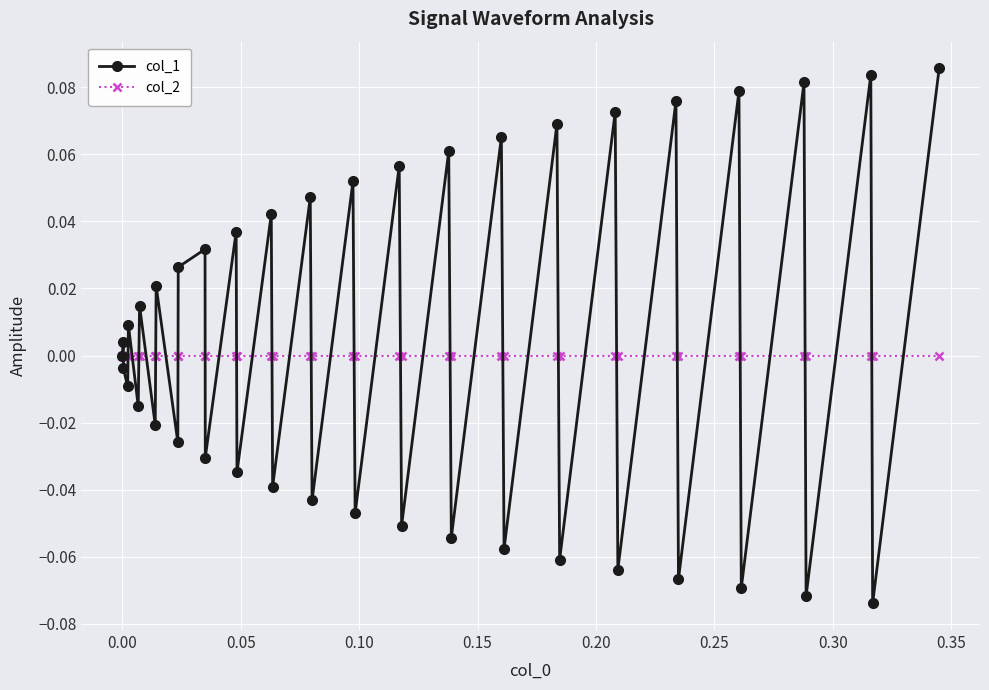

List the series in order of their peak value, highest first.

col_1, col_2